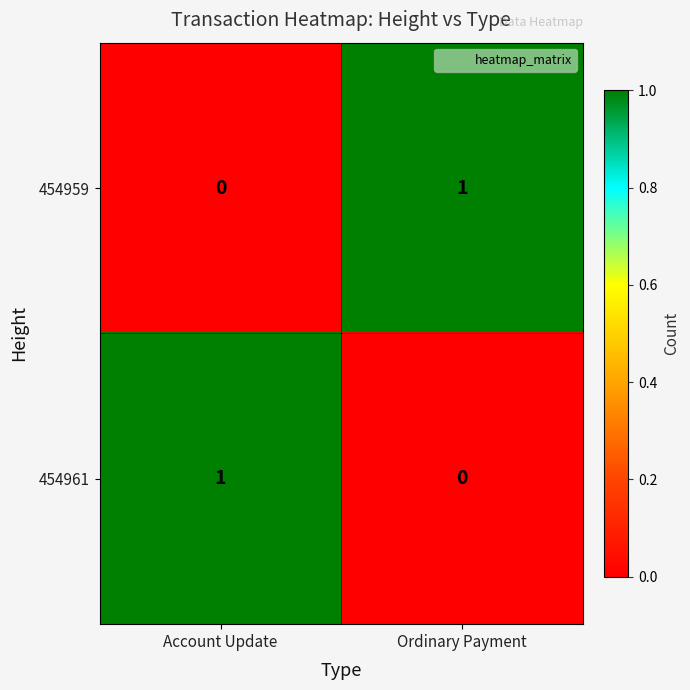

The 454959 series shows 1 at Ordinary Payment. True or false?

True